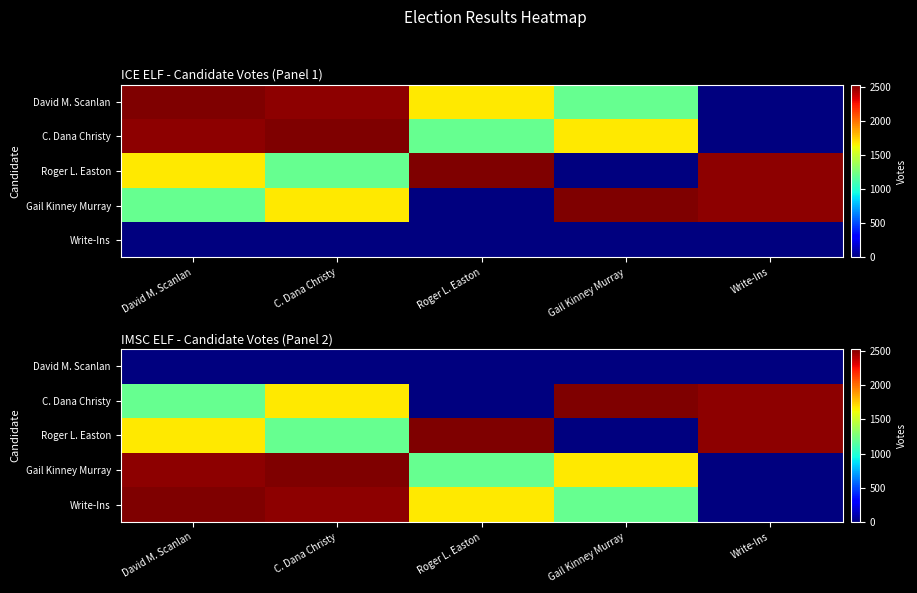

Is the value of Roger L. Easton at David M. Scanlan greater than the value of C. Dana Christy at C. Dana Christy?

No